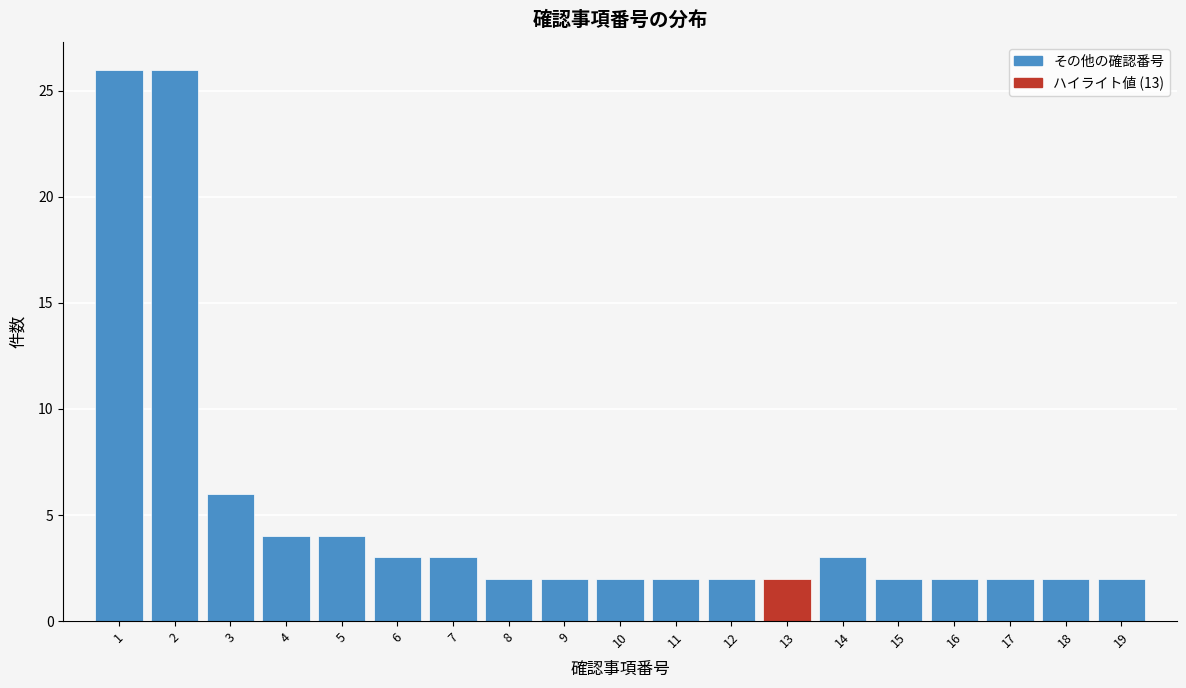

How tall is the bar that spans 10.5 to 11.5 on the x-axis? The values are not printed on the chart, so give them approximately, as read against the axis.

2